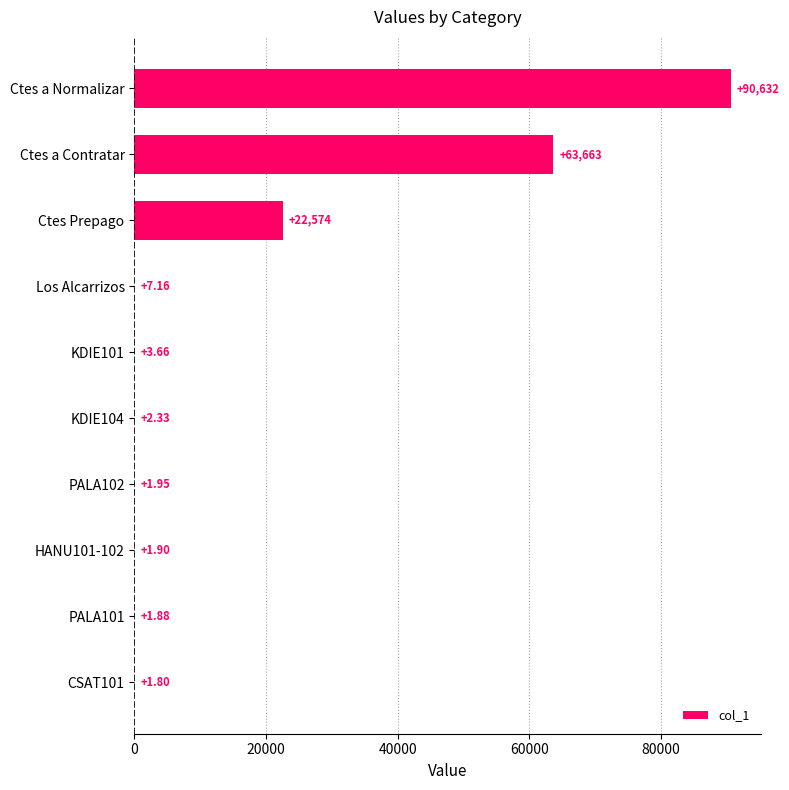

What is the ratio of the value at HANU101-102 to the value at PALA101?

1.0